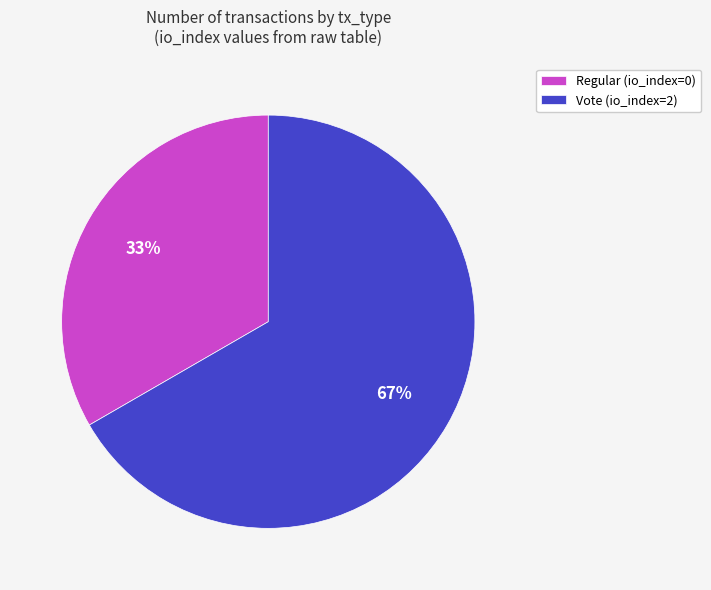

Do Vote (io_index=2) and Regular (io_index=0) together represent more than half of the pie?

Yes